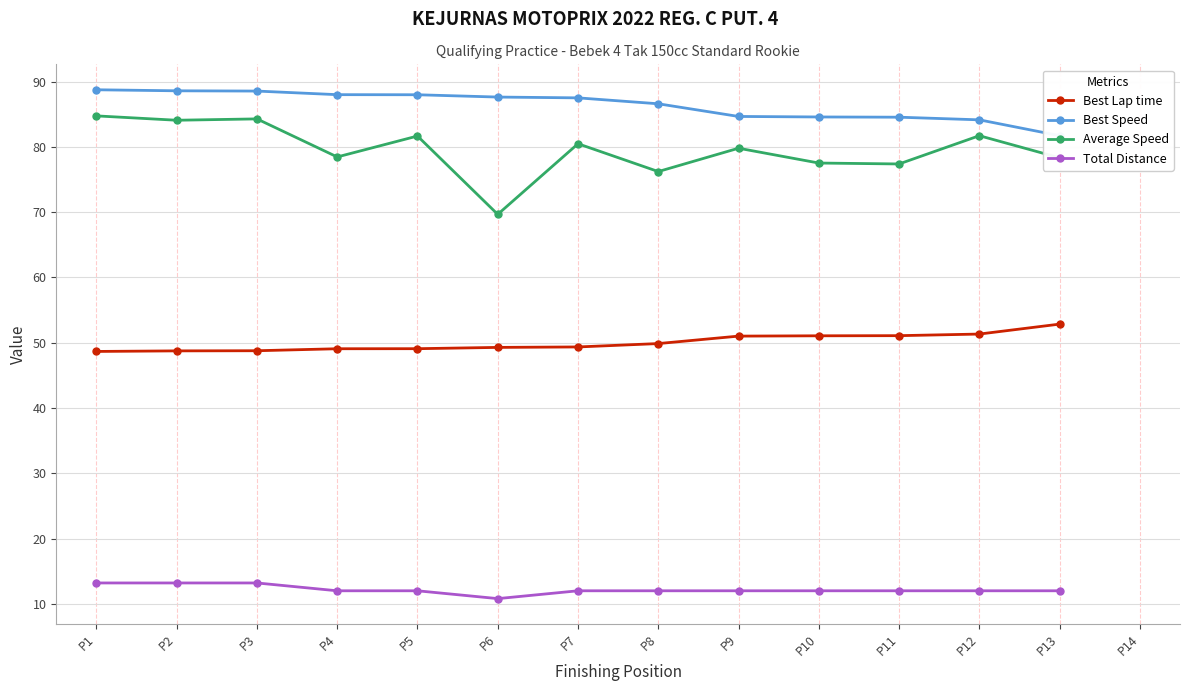

True or false: Average Speed and Total Distance cross at least once.

False